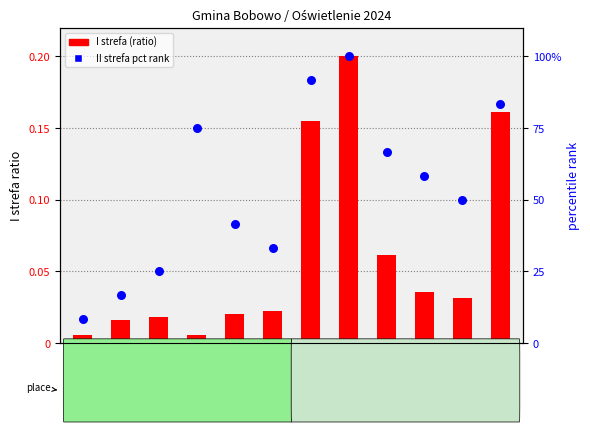

Which series reaches the minimum Y coordinate?

I strefa (normalized)